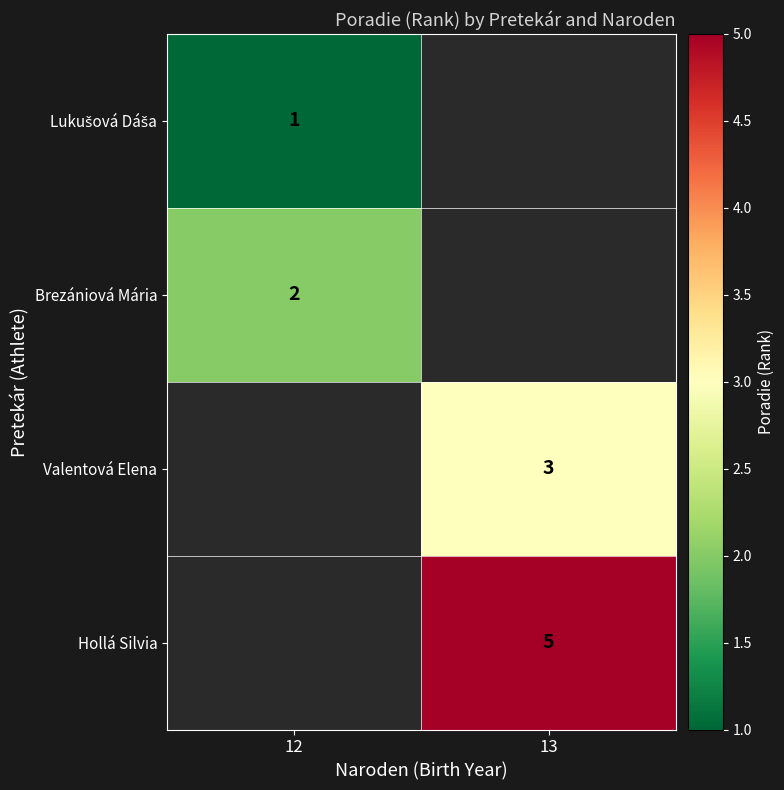

The Hollá Silvia series shows 1 at 13. True or false?

False